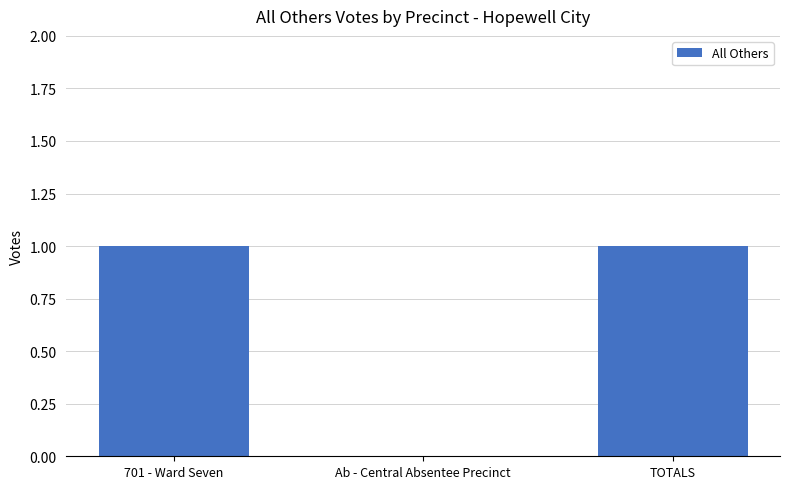

The chart shows a value of 1 at TOTALS. True or false?

True